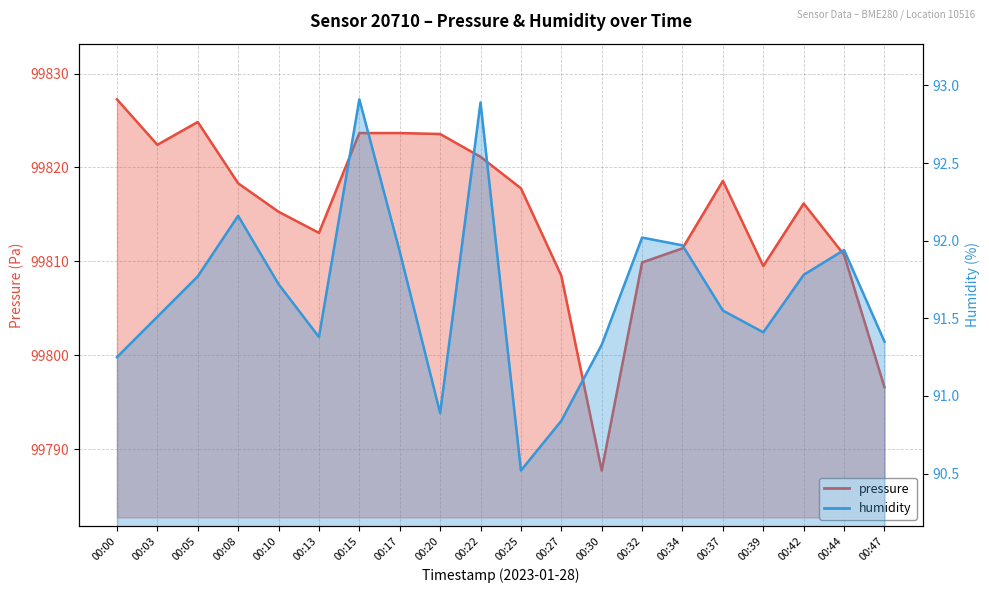

True or false: humidity and pressure intersect in this chart.

False